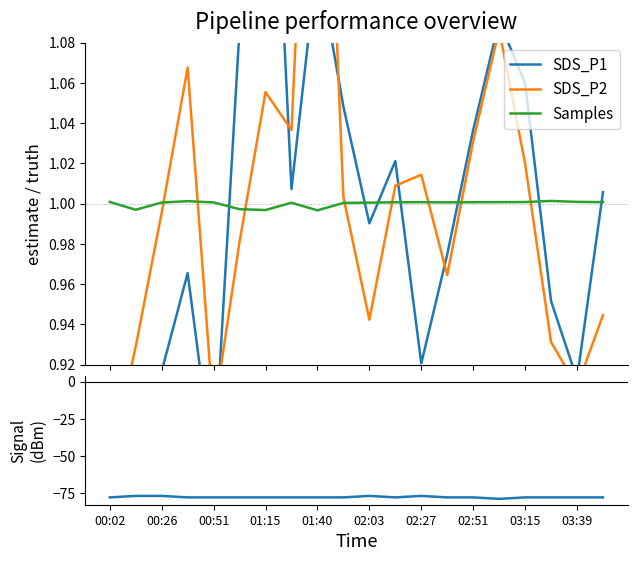

What is the highest value of the Signal series?

-77.0